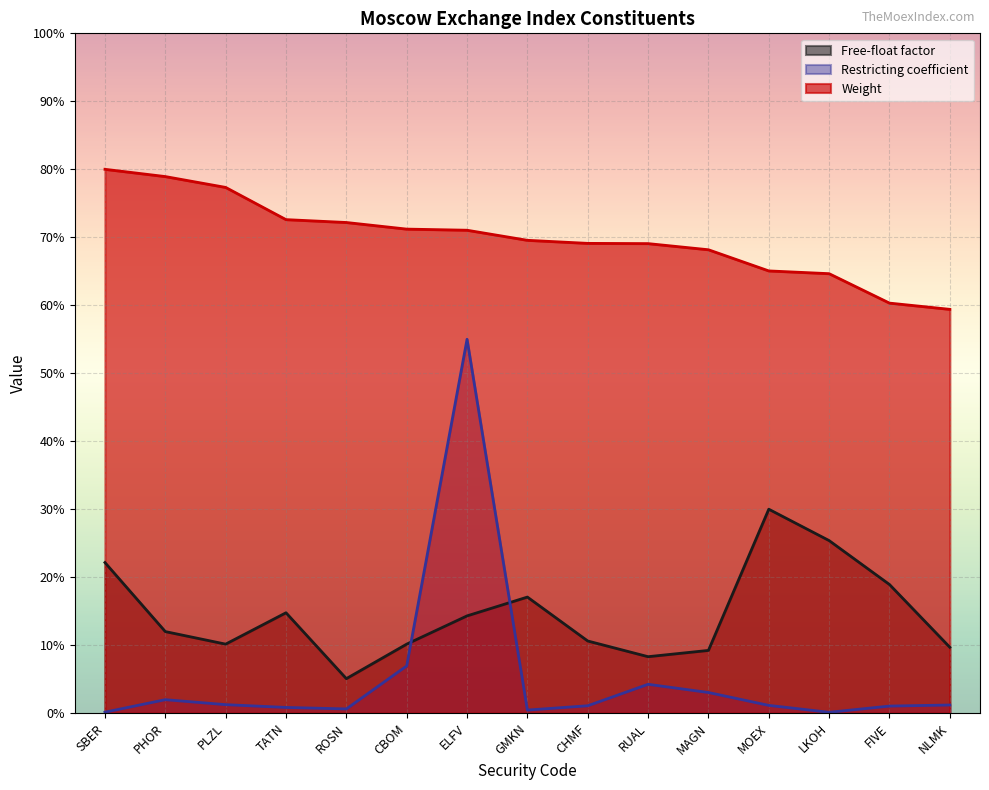

True or false: Weight and Free-float factor cross at least once.

False